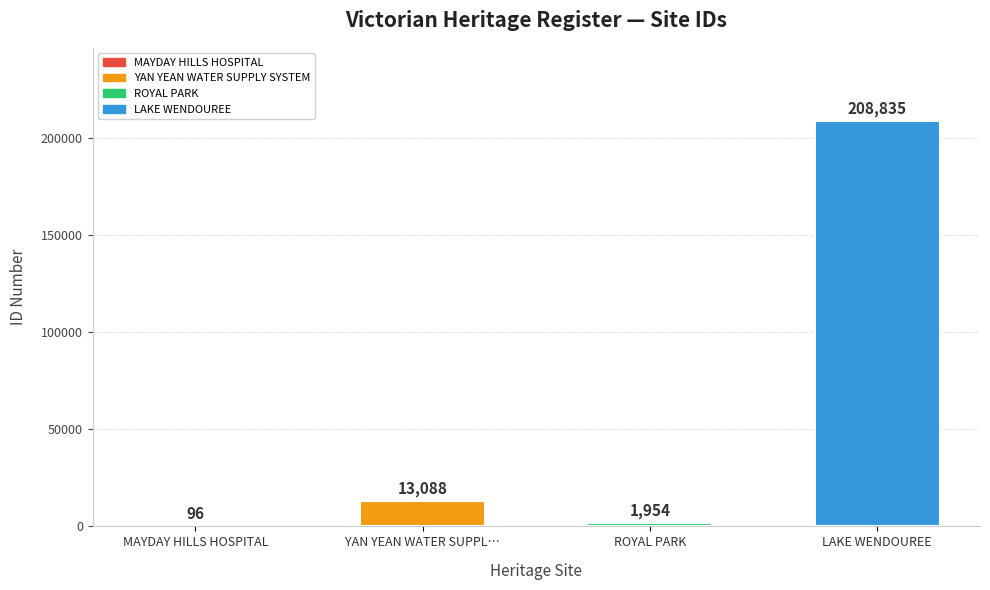

What is the change in value from YAN YEAN WATER SUPPL… to LAKE WENDOUREE?

+195747